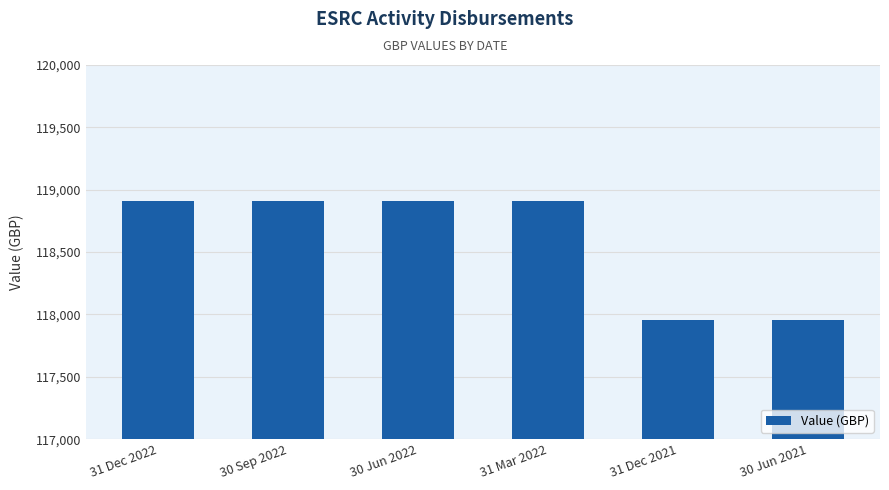

What is the maximum value shown in the chart?

118911.1